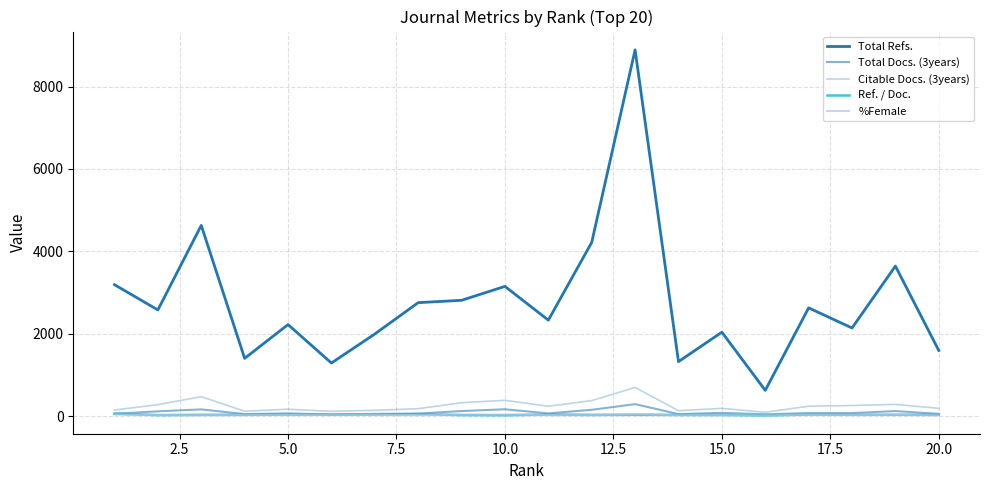

Rank the series by their maximum value, from highest to lowest.

Total Refs., Citable Docs. (3years), Total Docs. (3years), Ref. / Doc., %Female